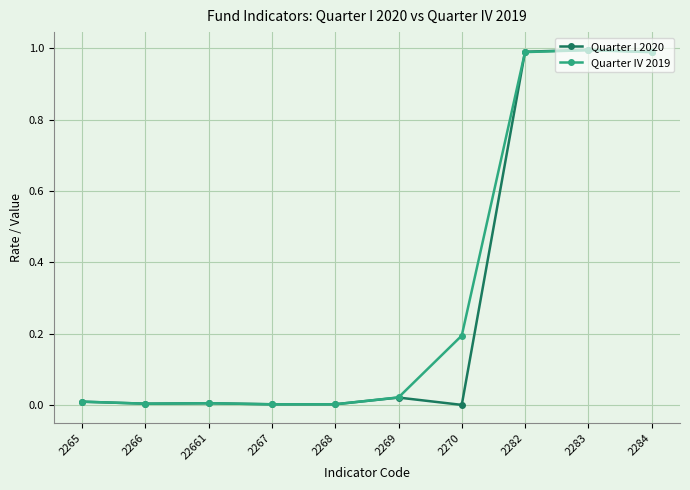

What is the average value of the Quarter IV 2019 series?

0.3